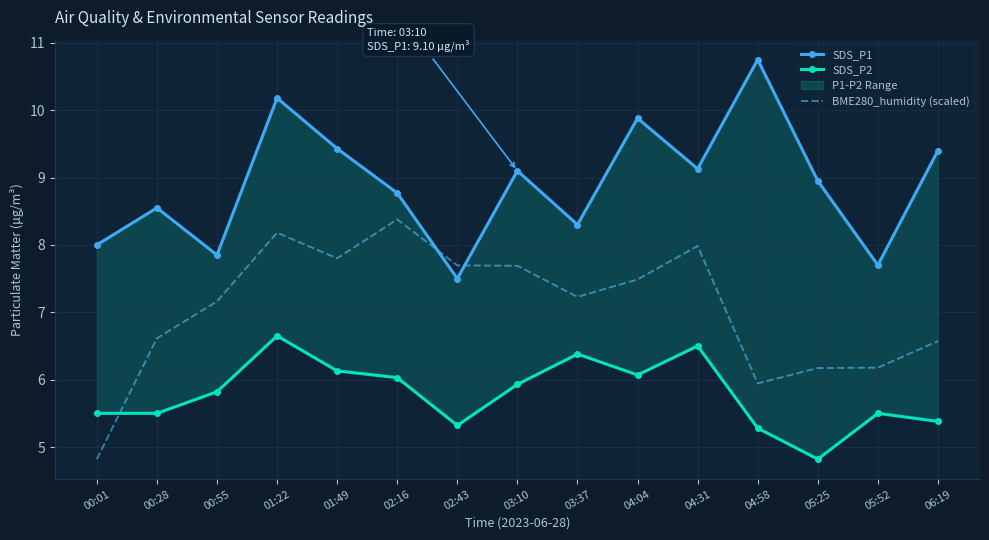

What is the total value across all series at 05:52?

19.4